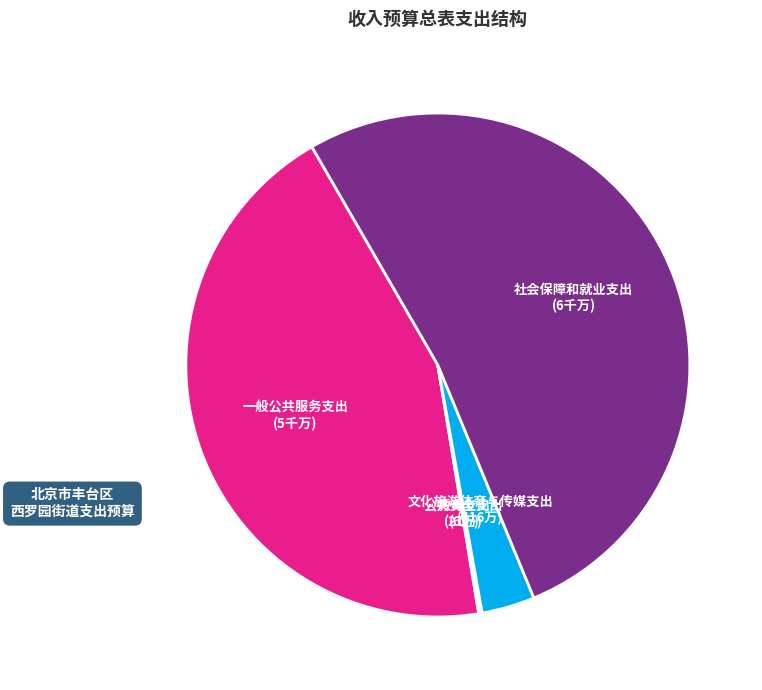

What is the largest slice in the pie chart?

社会保障和就业支出